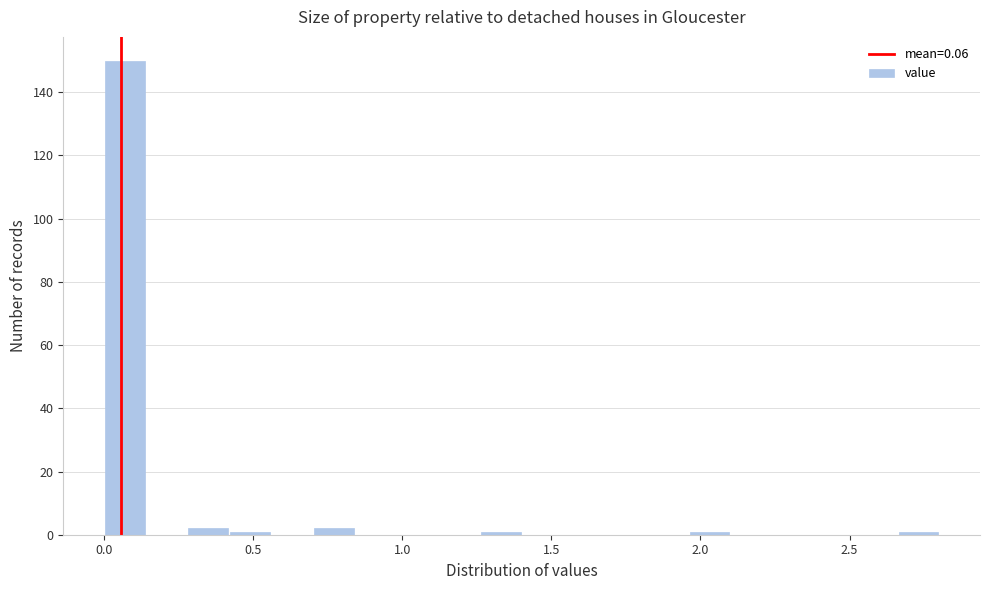

Read against the x-axis, roughly where is the centre of the tallest bar?

0.05